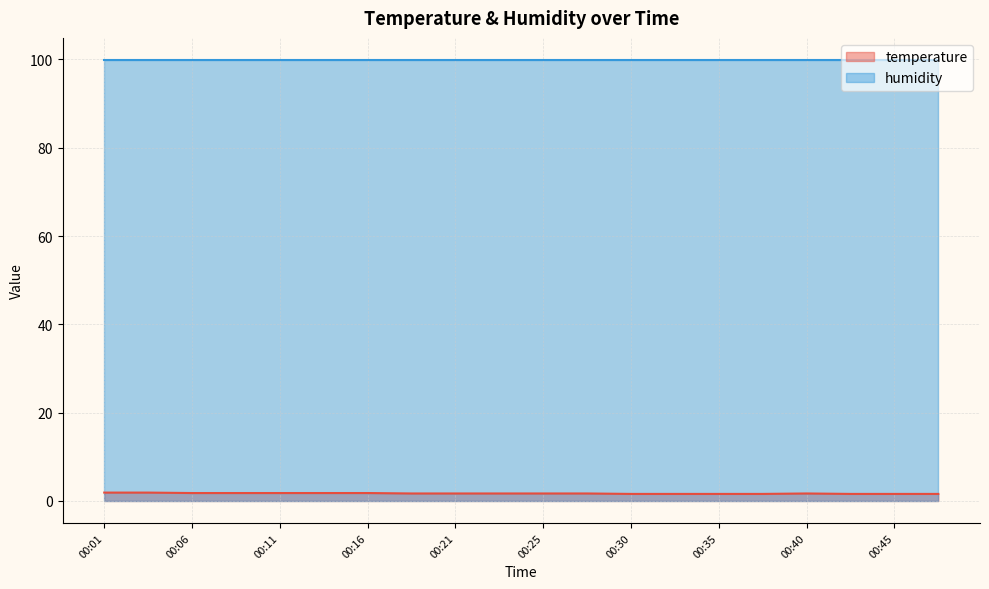

What is the sum of all values?

34.2